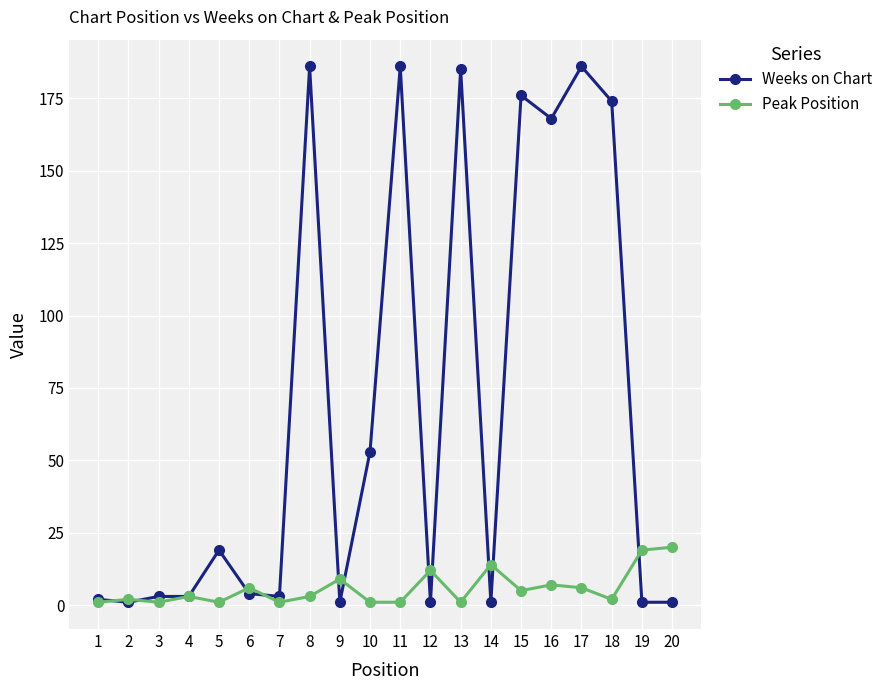

Which series has the largest total across all categories?

Weeks on Chart